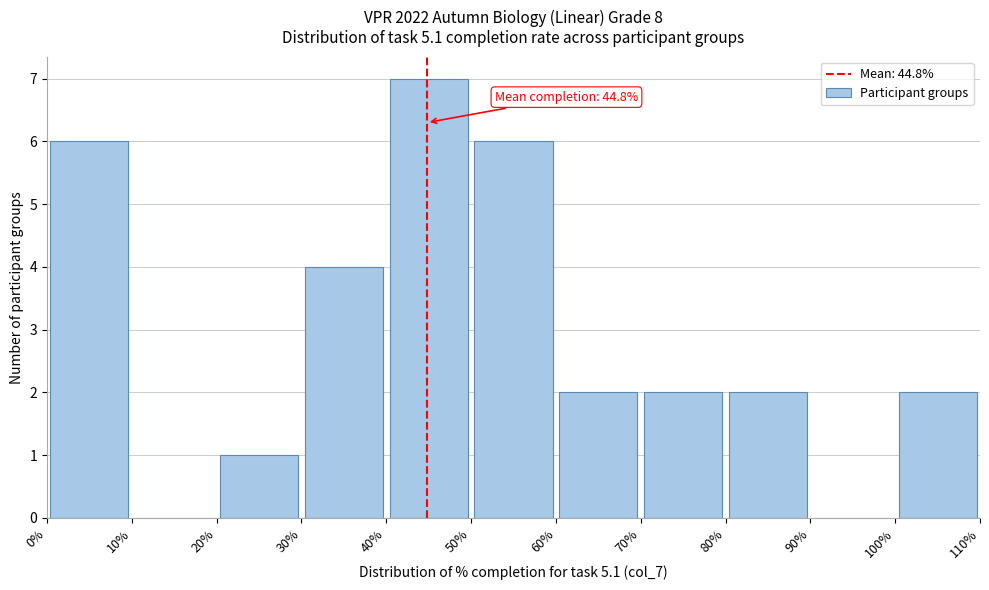

Over which range of the x-axis is the bar tallest?

40% to 50%